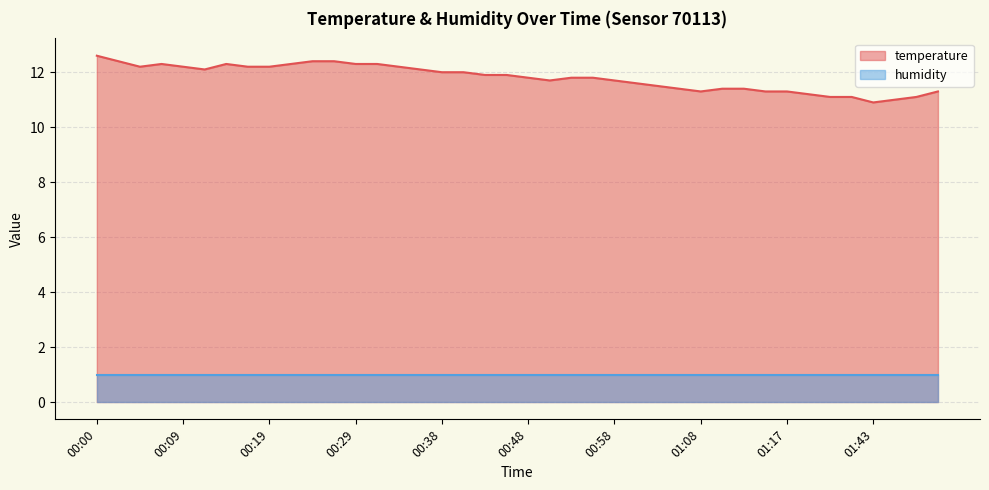

What is the sum of the values at 00:51 and 01:08?

23.0